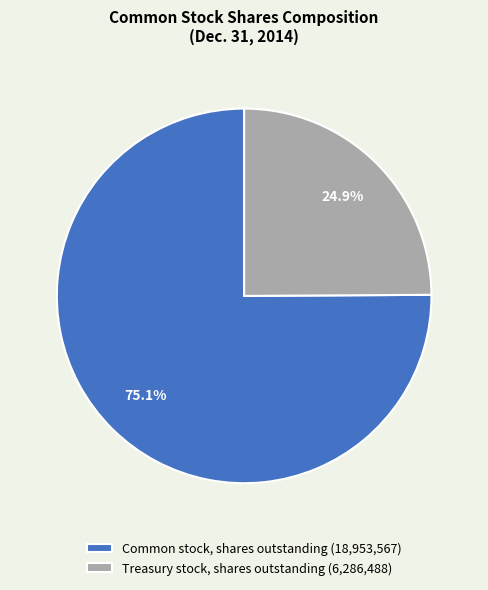

Which has a higher value, Treasury stock, shares outstanding or Common stock, shares outstanding?

Common stock, shares outstanding